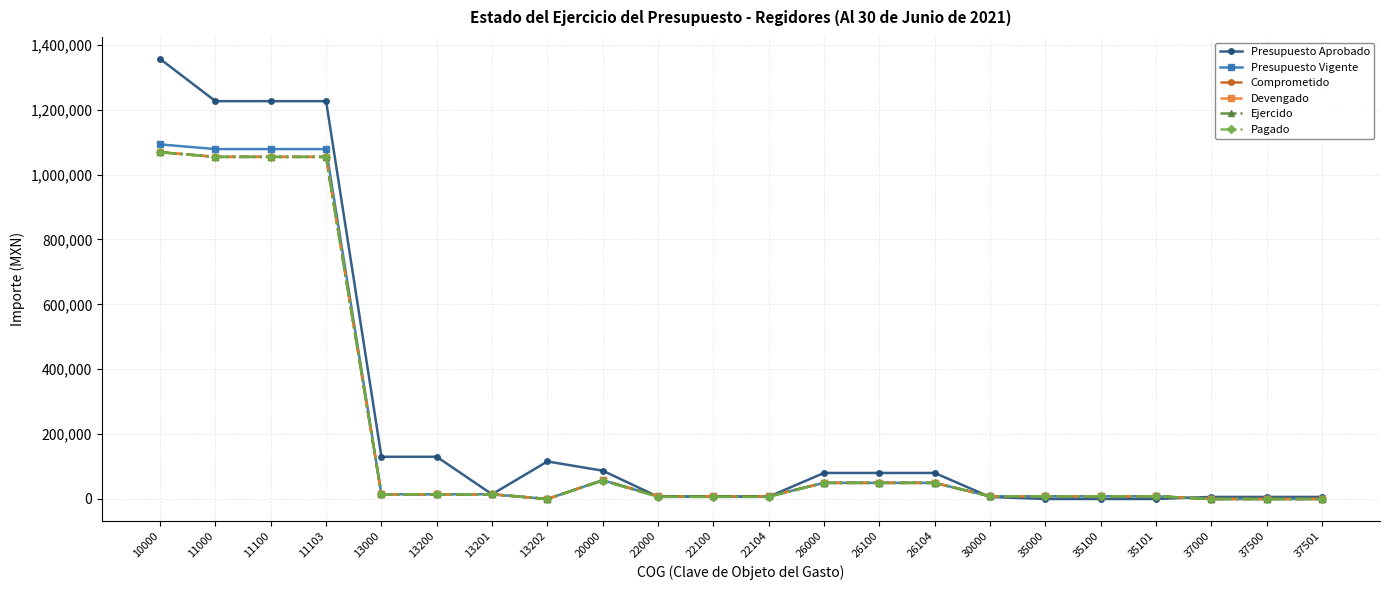

True or false: Ejercido and Pagado intersect in this chart.

False